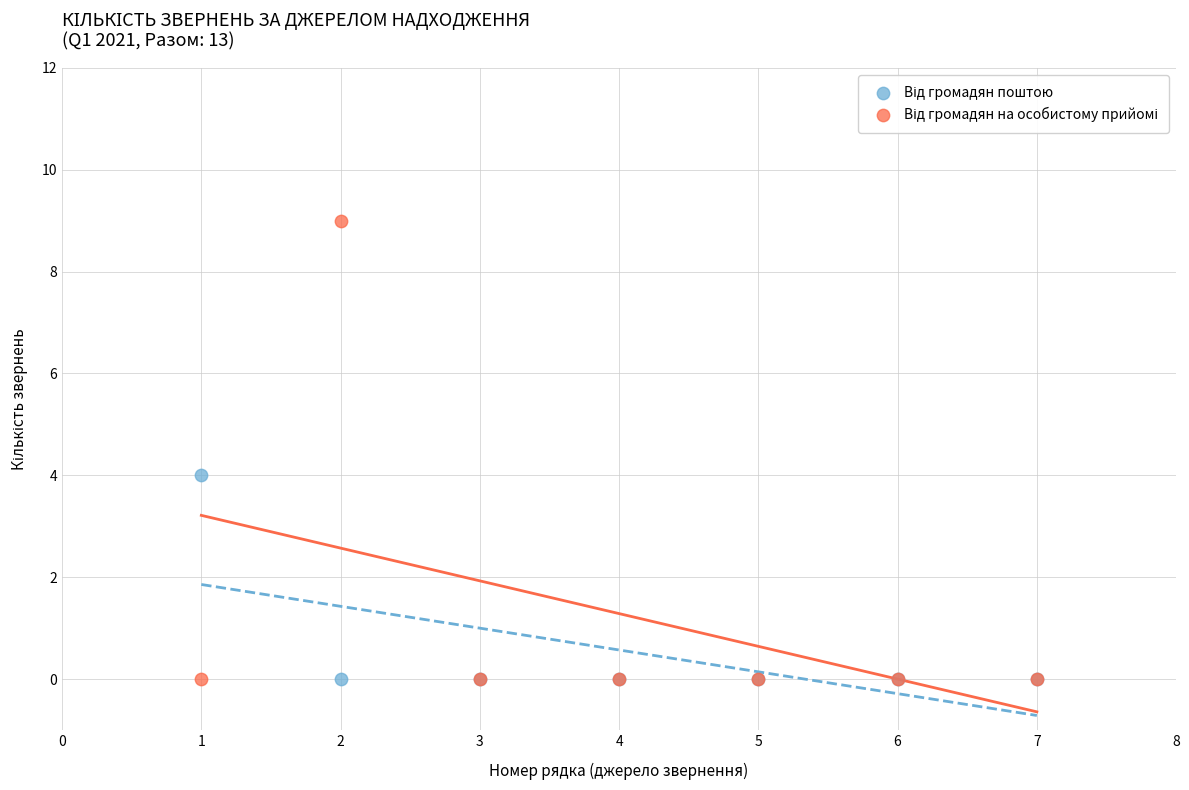

What is the X range (max minus min) for the scatter plot?

6